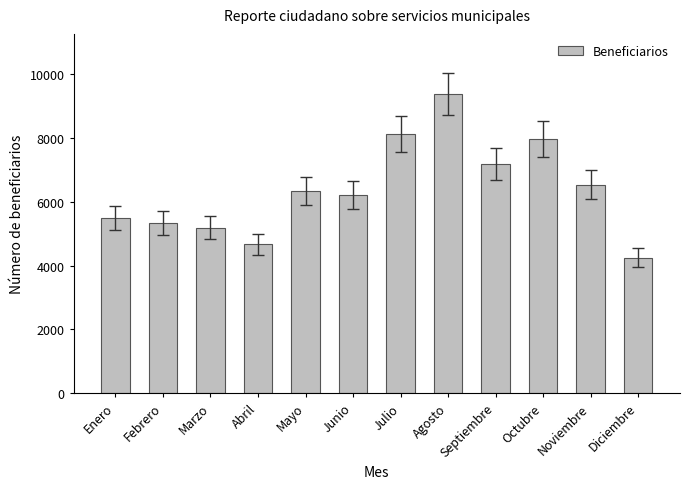

The chart shows a value of 14201 at Julio. True or false?

False